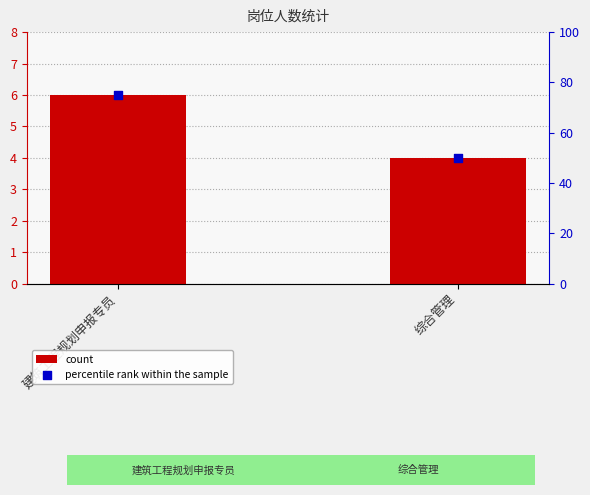

Which series reaches the maximum Y coordinate?

percentile rank within the sample